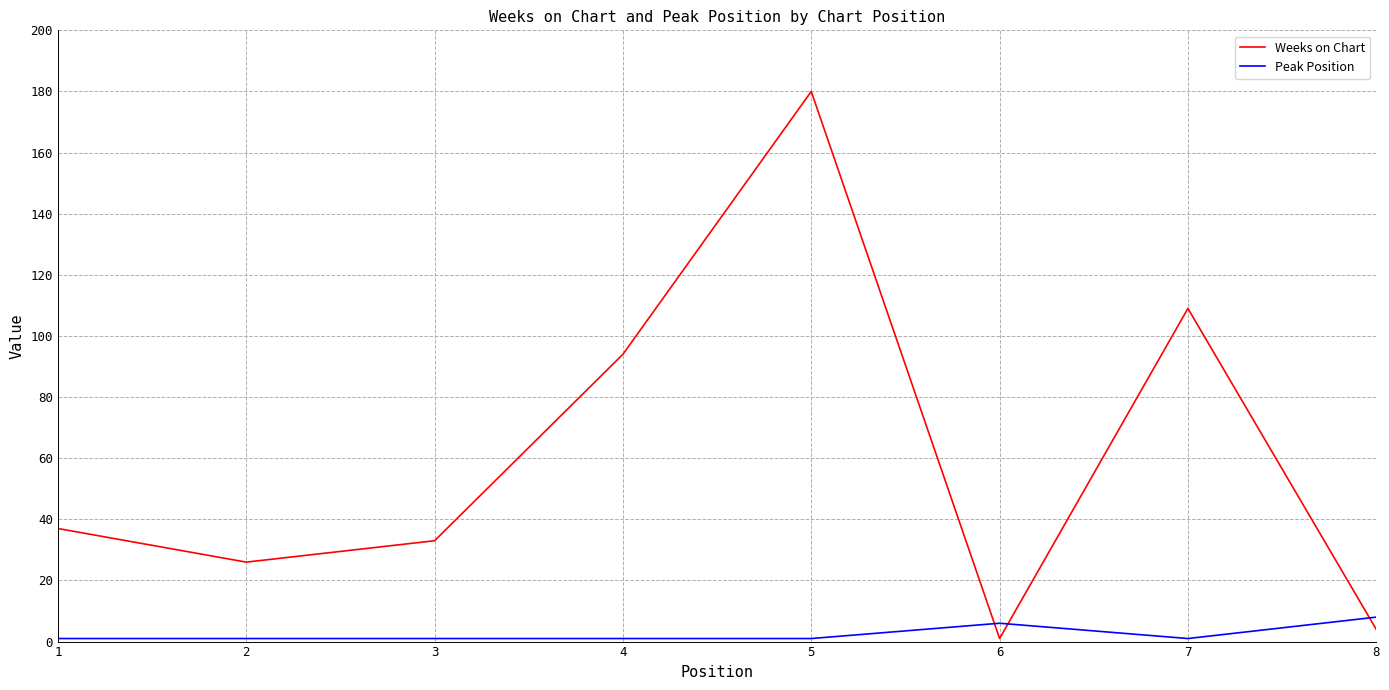

The value of Peak Position at 5 is 1. True or false?

True